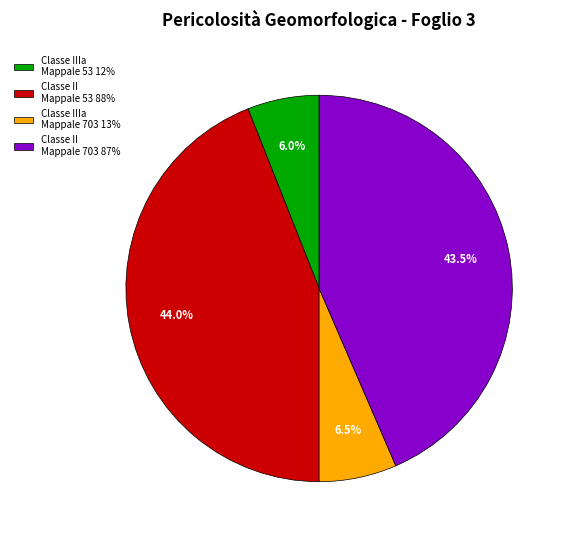

Is there any slice that represents more than half of the pie?

No